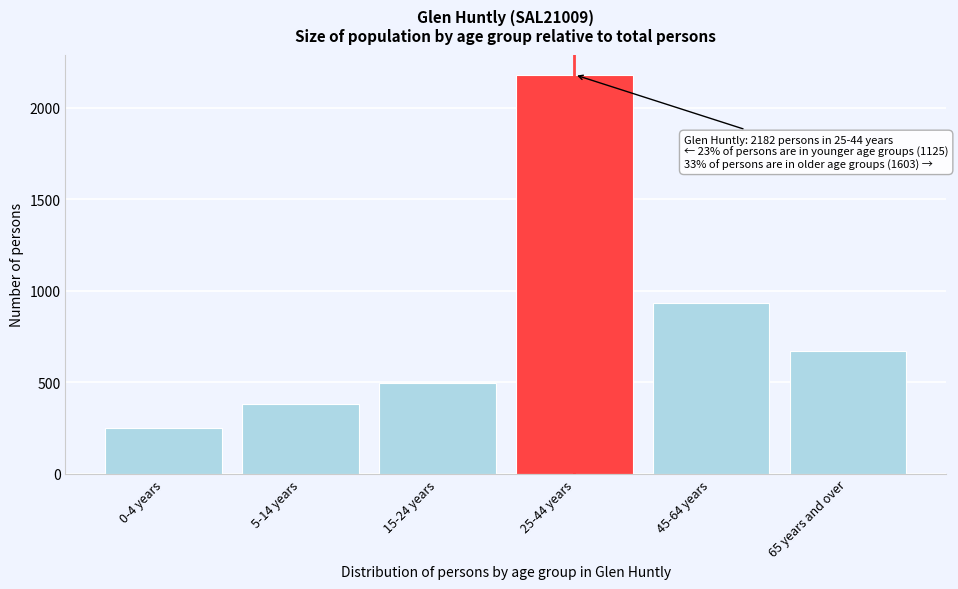

Reading left to right, extract all data points from this chart.

248	382	495	2182	931	672